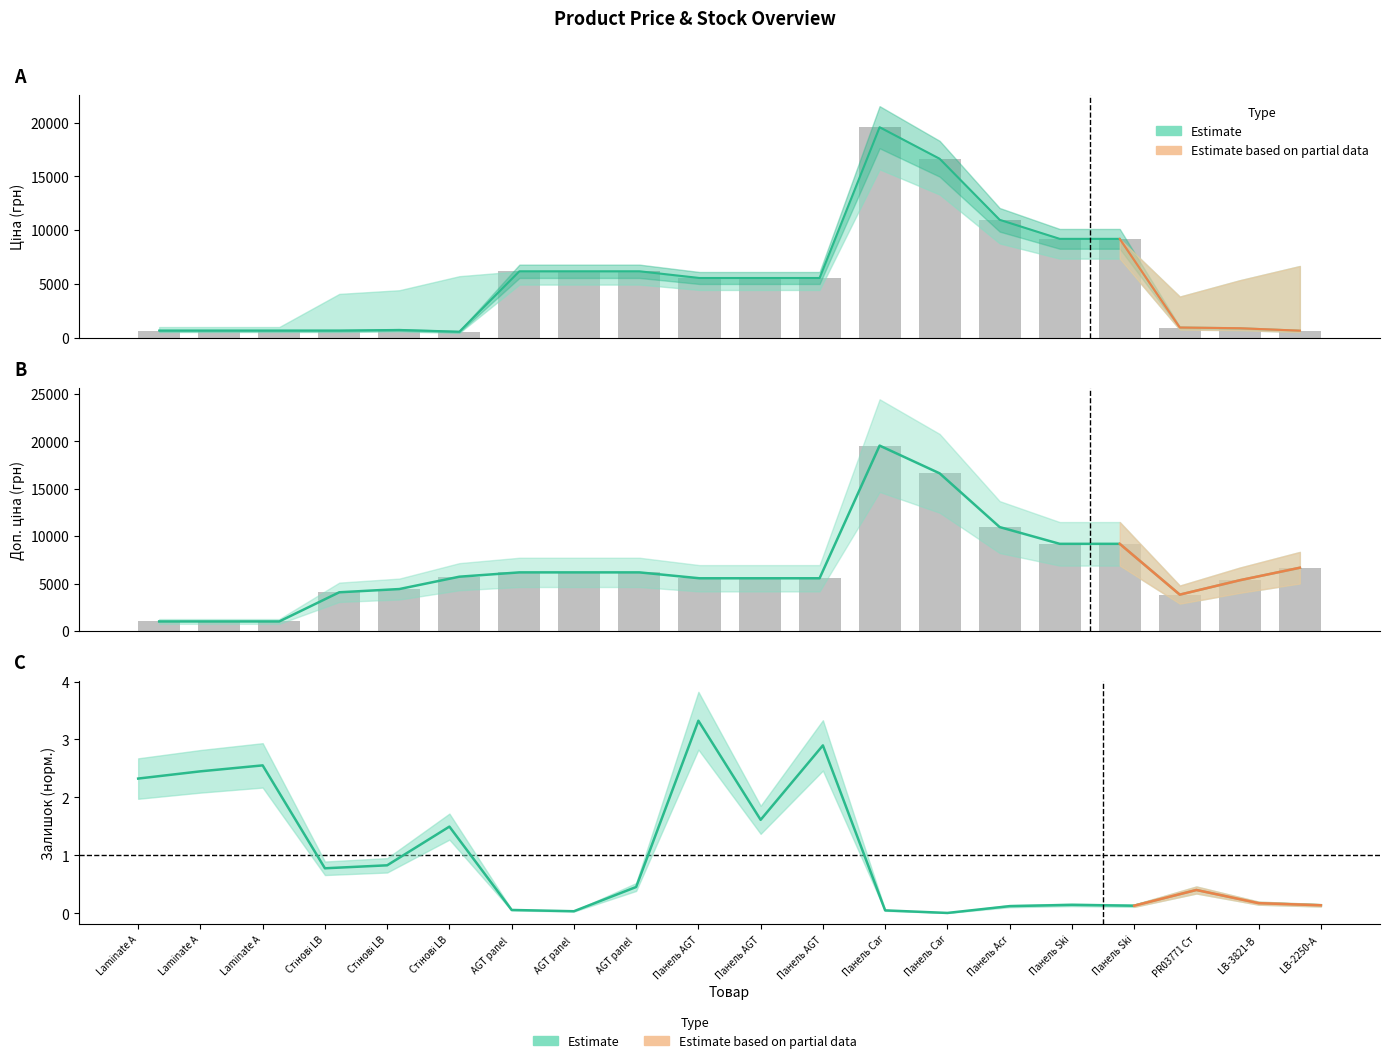

Reading right to left, list all the values displayed in this chart.

Ціна: 667.4	892.2	958.4	9196.3	9196.3	10964.4	16636.8	19564.9	5560.3	5560.3	5560.3	6182.6	6182.6	6182.6	572.7	737.2	680.4	679.8	679.8	679.8
Доп. ціна: 6673.6	5353.1	3833.8	9196.3	9196.3	10964.4	16636.8	19564.9	5560.3	5560.3	5560.3	6182.6	6182.6	6182.6	5727.0	4423.0	4082.3	1004.1	1004.1	1004.1
Залишок: 0.1	0.2	0.4	0.1	0.1	0.1	0.0	0.1	2.9	1.6	3.3	0.5	0.0	0.1	1.5	0.8	0.8	2.6	2.5	2.3